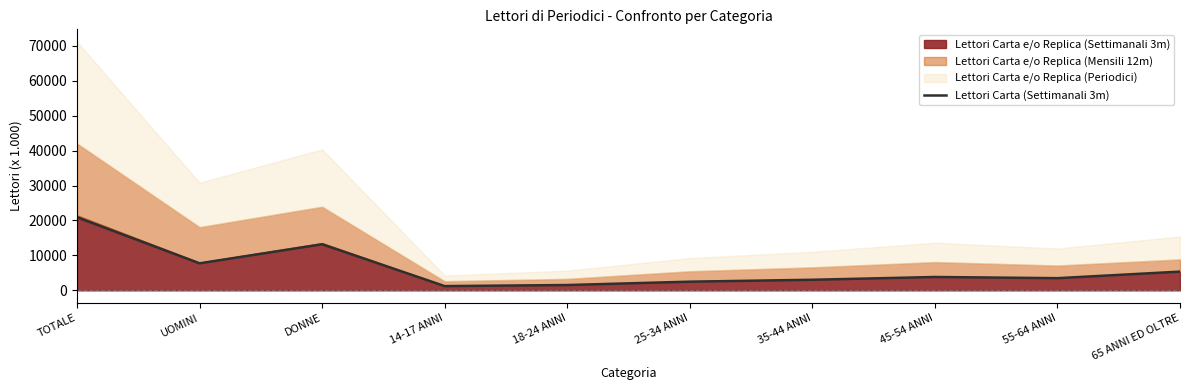

What is the sum of all values?

62745